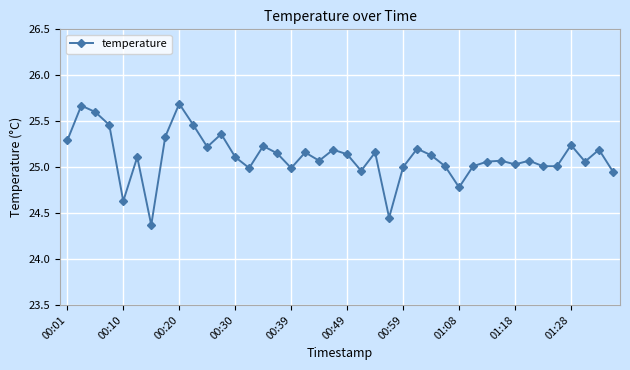

What is the sum of all values?

1004.6